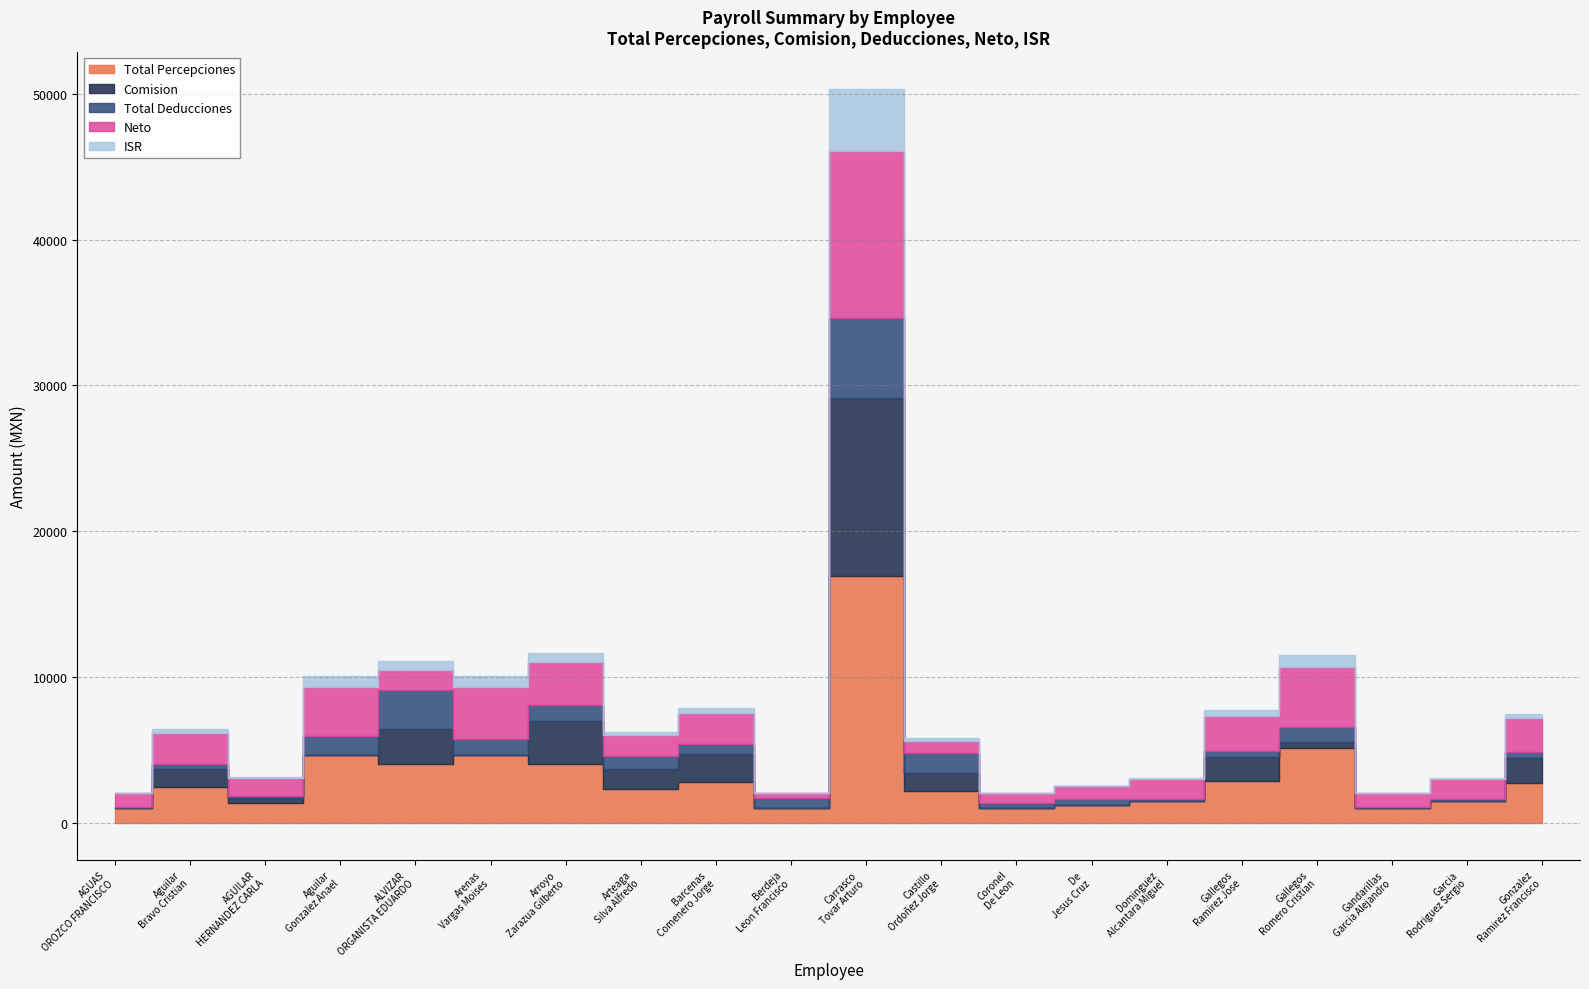

What are all the series names shown in the legend?

Total Percepciones, Comision, Total Deducciones, Neto, ISR